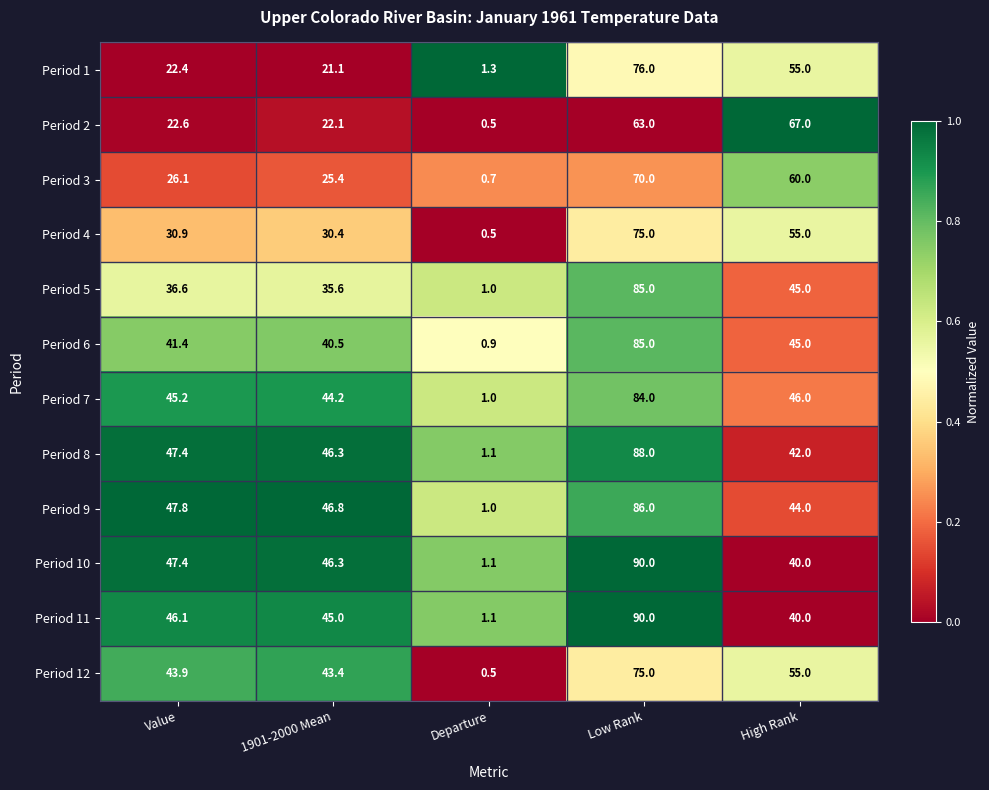

What is the total value across all series at Low Rank?

967.0